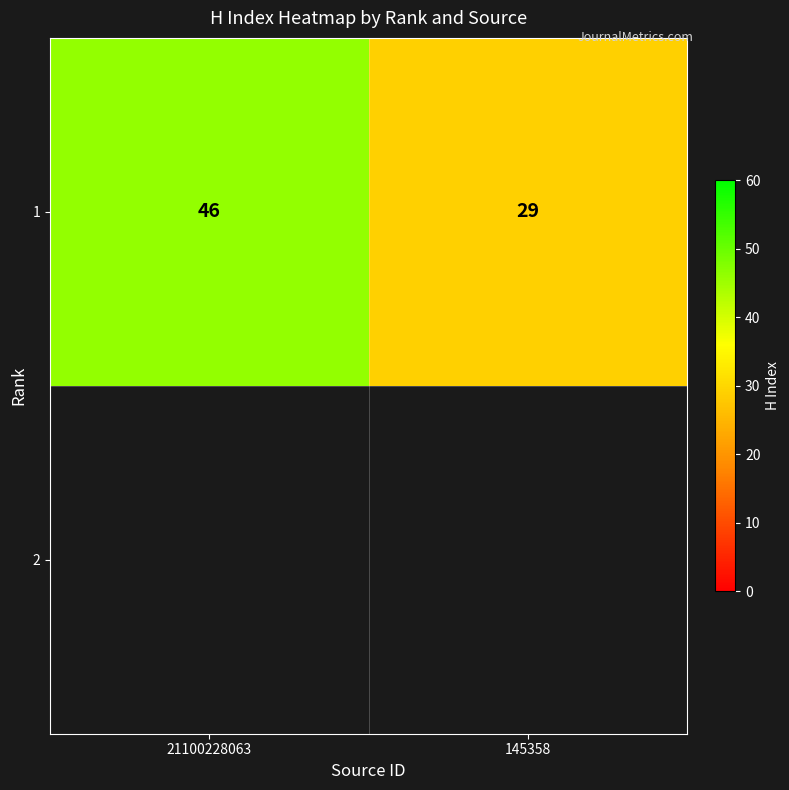

Approximately how many times larger is the value at 145358 compared to 21100228063?

0.6